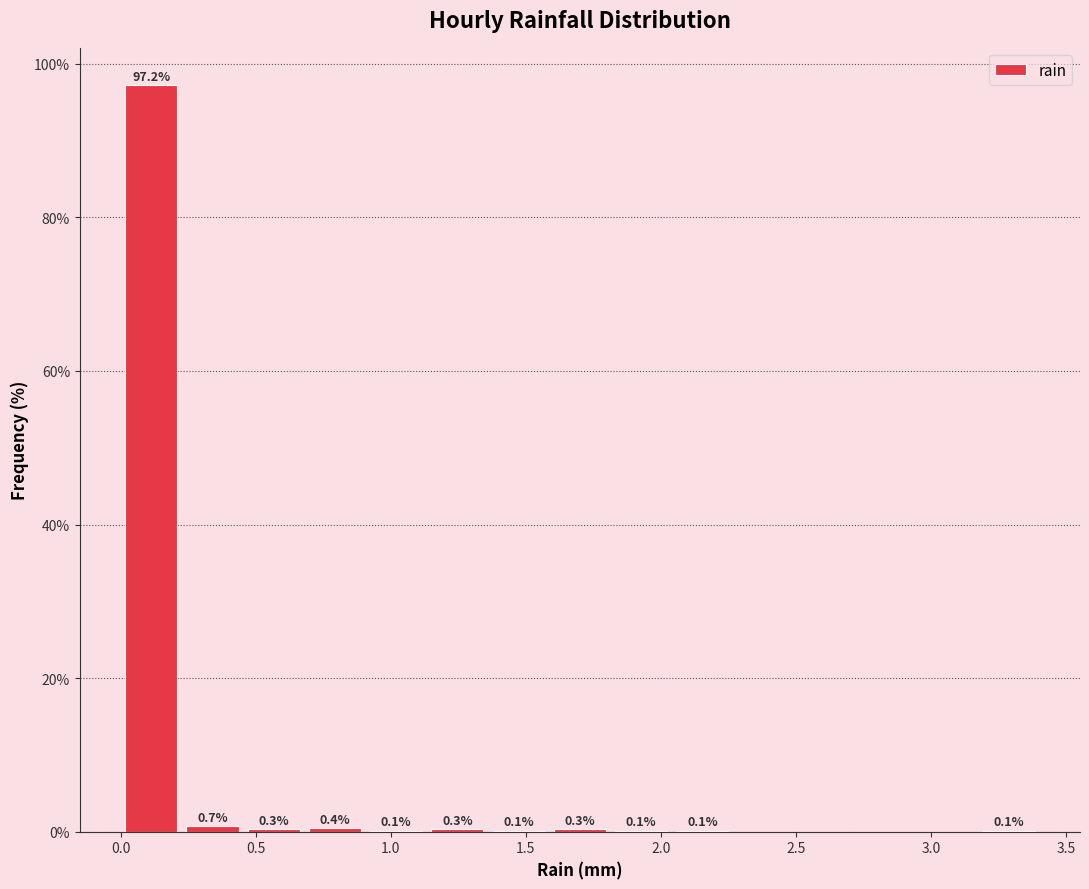

Over which range of the x-axis is the bar tallest?

0.00 to 0.25